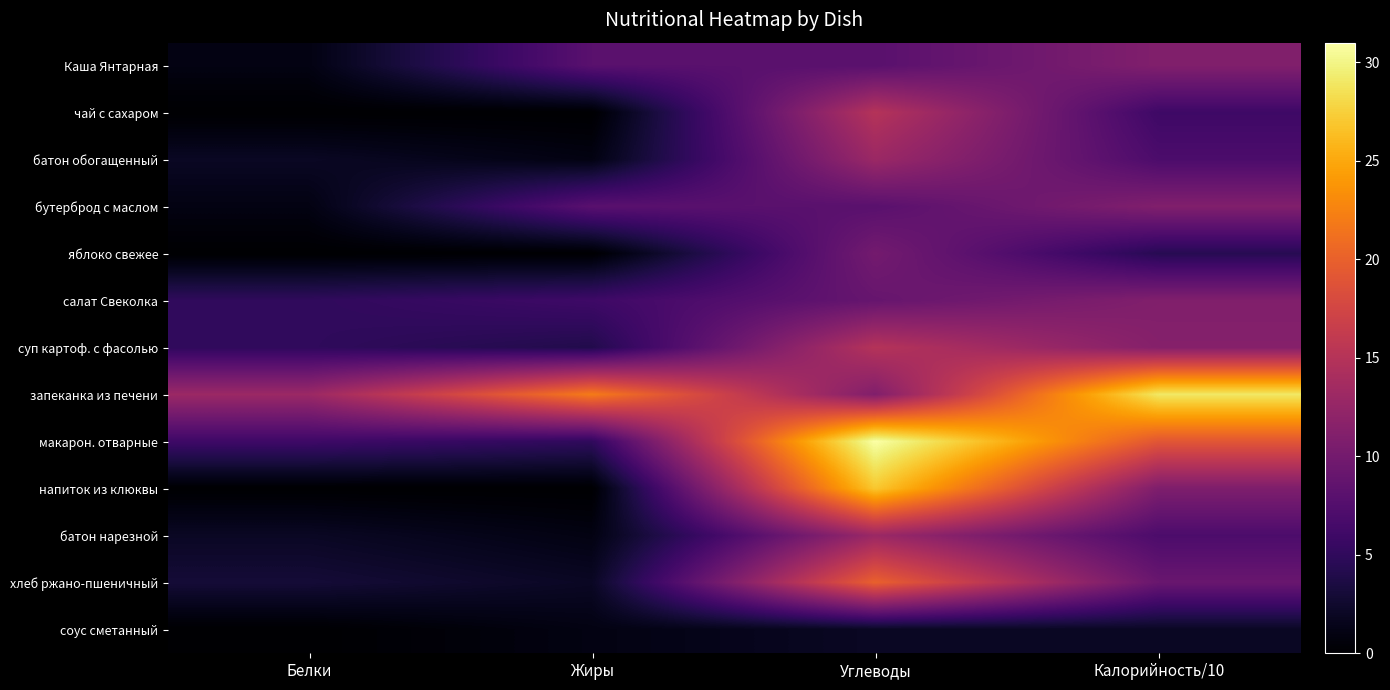

At which category does the chart reach its minimum across all series?

Белки